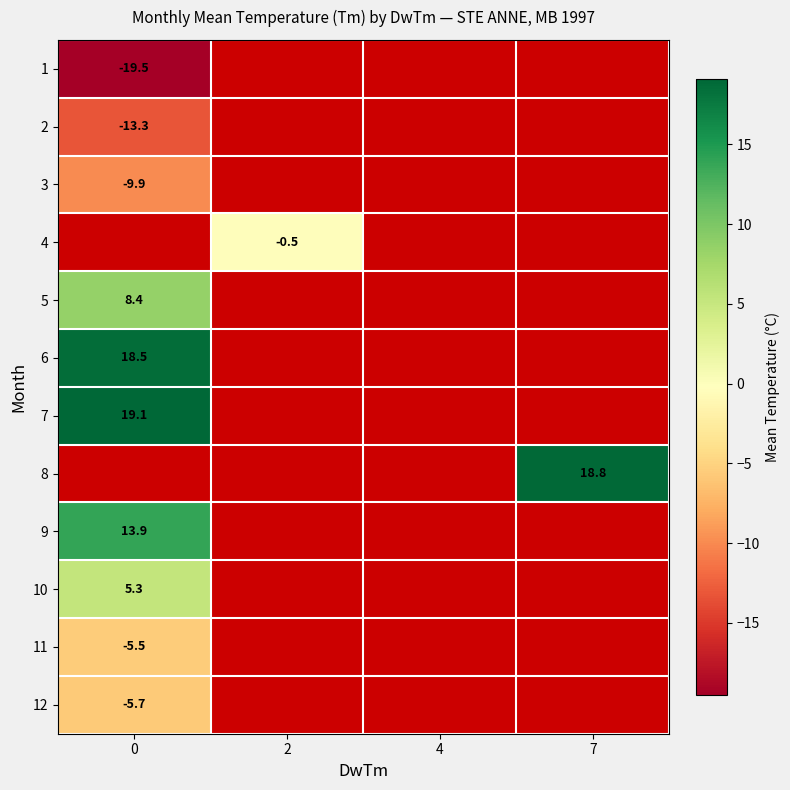

List the labels in order of 5 value, smallest first.

0, 2, 4, 7